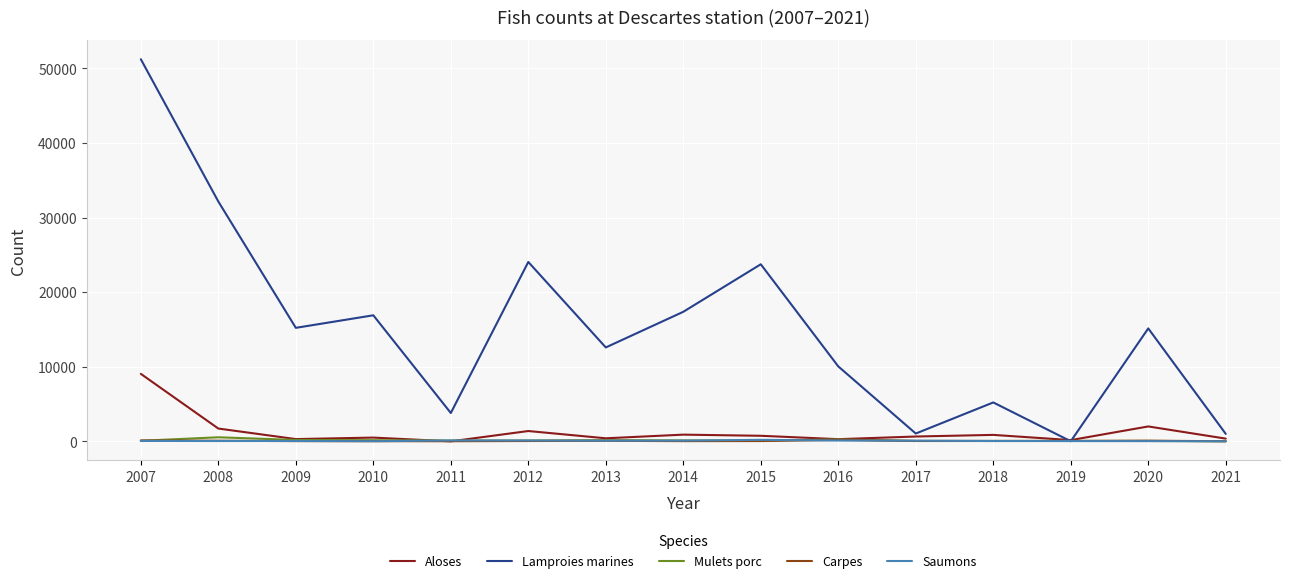

Which series has the largest range (max minus min)?

Lamproies marines